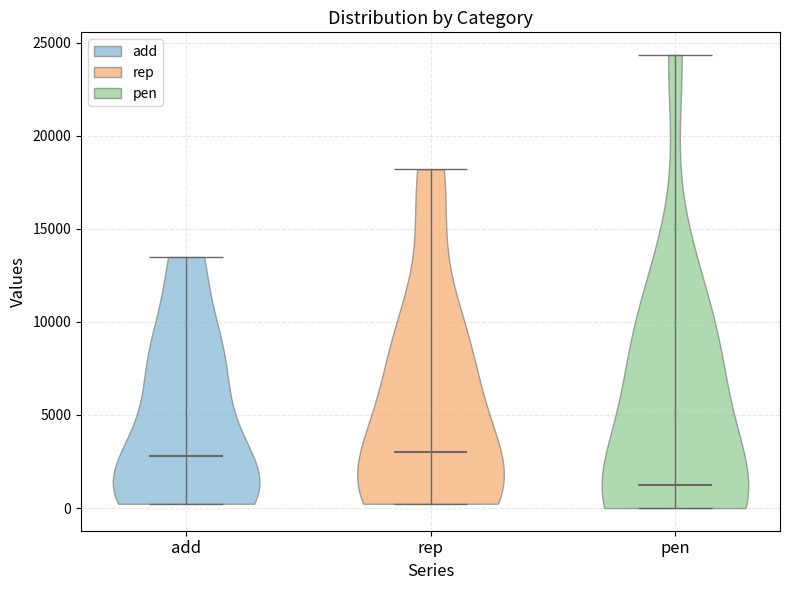

What is the lowest point the violin for rep reaches on the y-axis? The values are not printed on the chart, so give them approximately, as read against the axis.

0